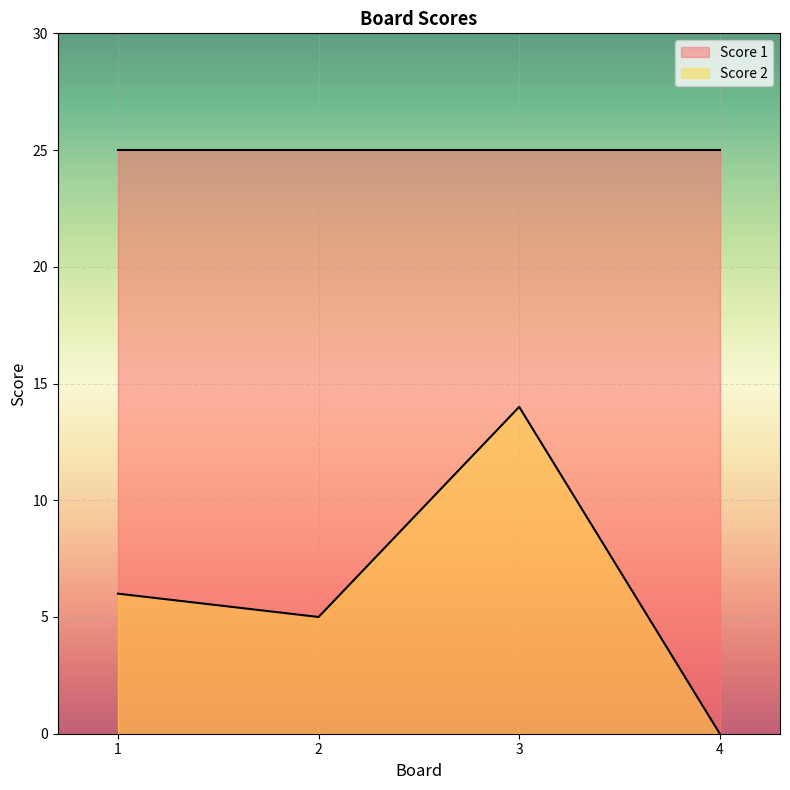

The value at 3 is 6. True or false?

False